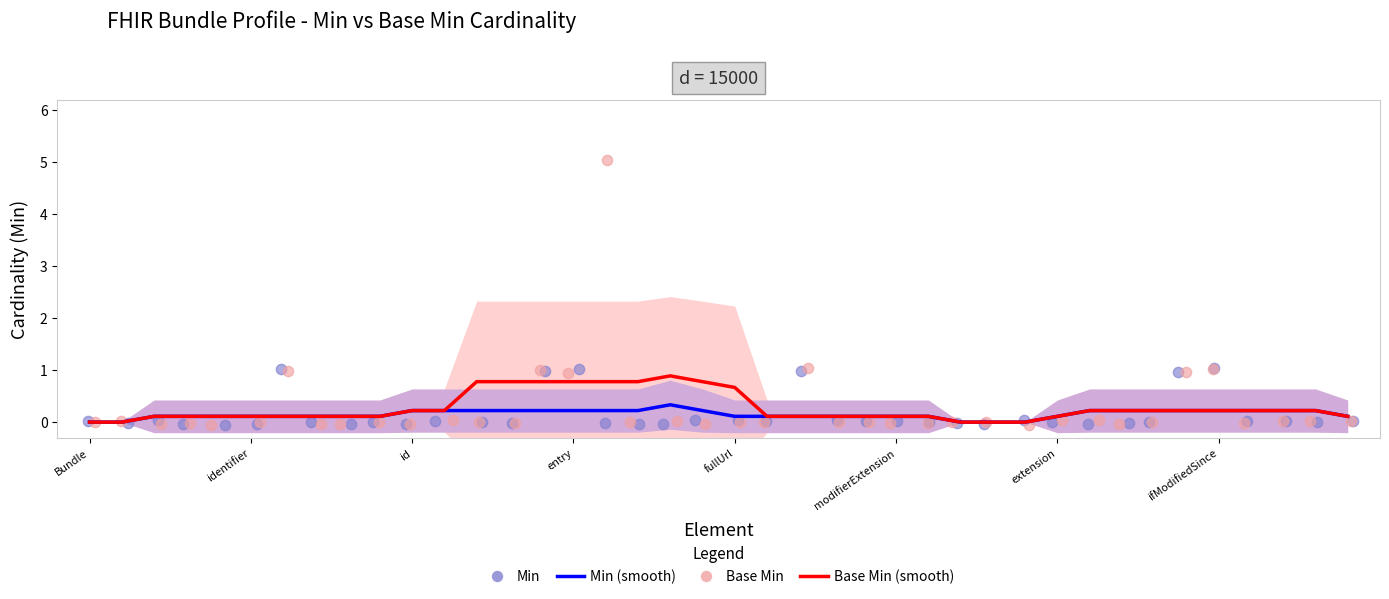

What are all the series names shown in the legend?

Min (smooth), Base Min (smooth), Min, Base Min